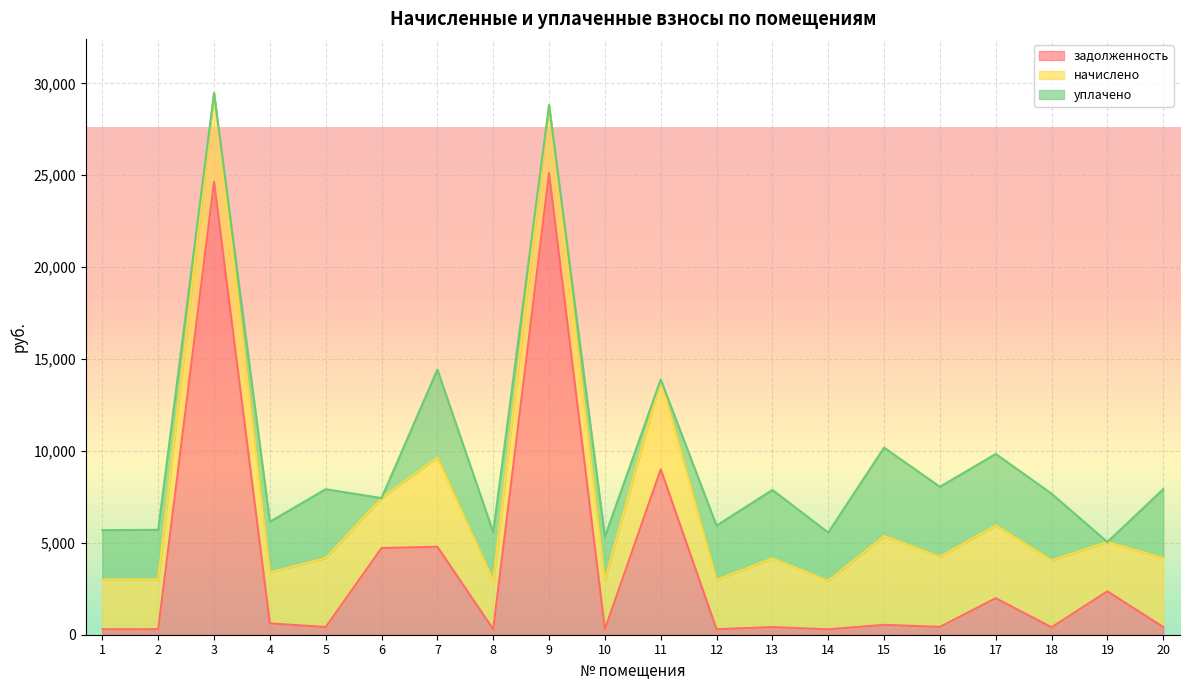

What is the maximum value shown in the chart?

25109.4